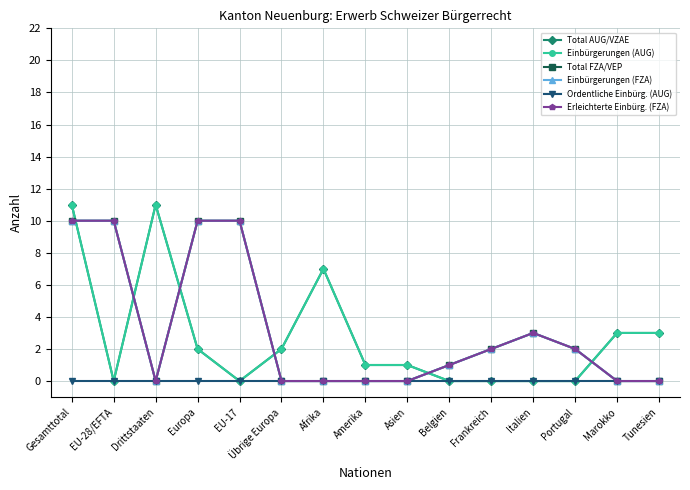

Between Frankreich and Tunesien, which series saw the biggest shift?

Total AUG/VZAE